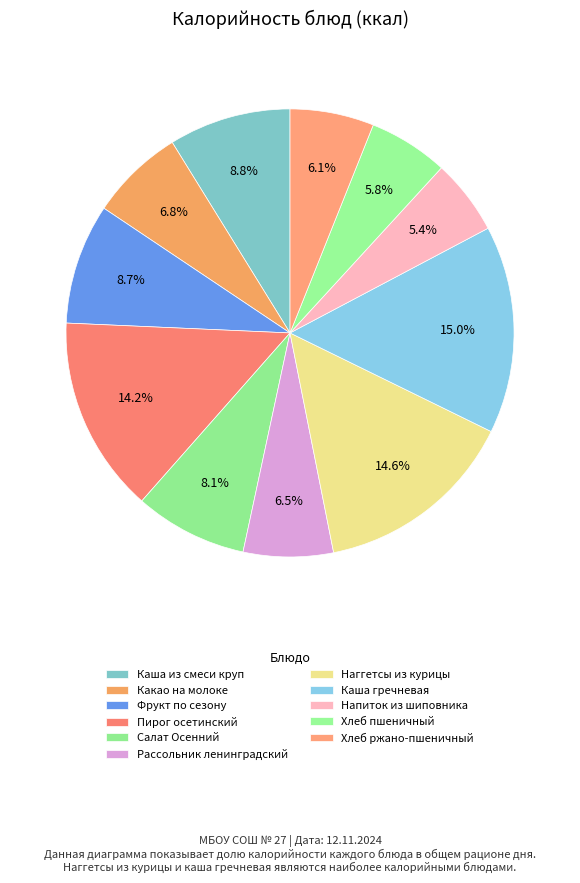

Count the number of slices in the pie.

11